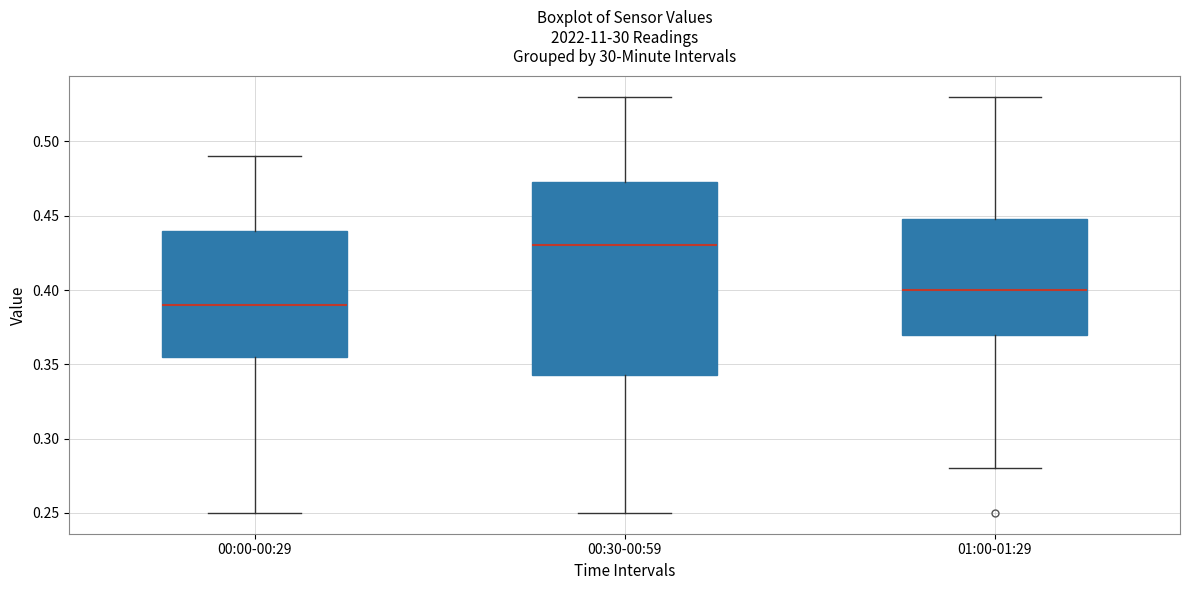

Which box's median line is the lowest?

00:00-00:29